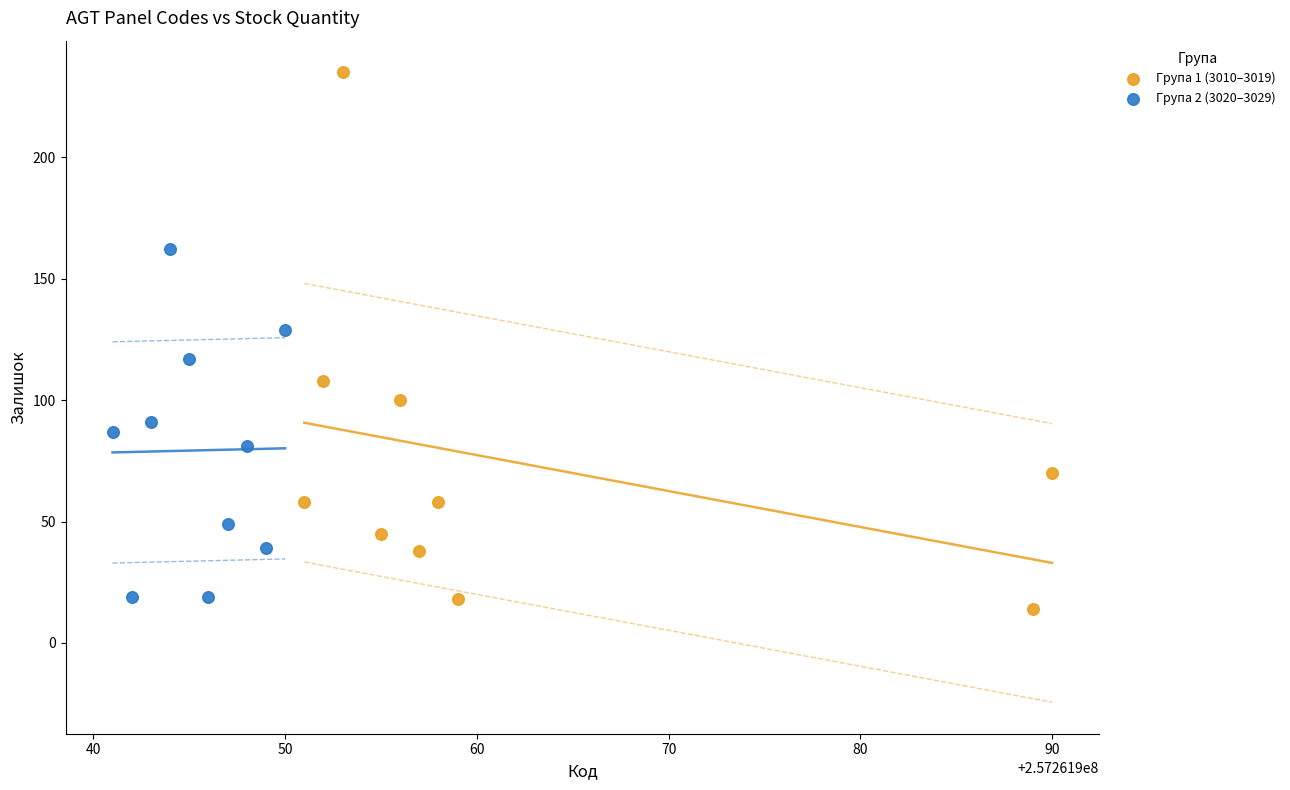

Which series contains the highest Y value?

Група 1 (3010–3019)